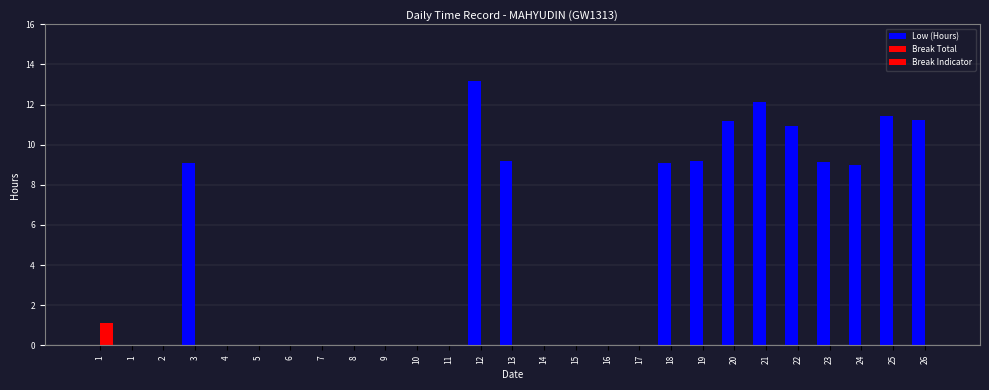

The value of Break Indicator at 7 is -0.4. True or false?

False